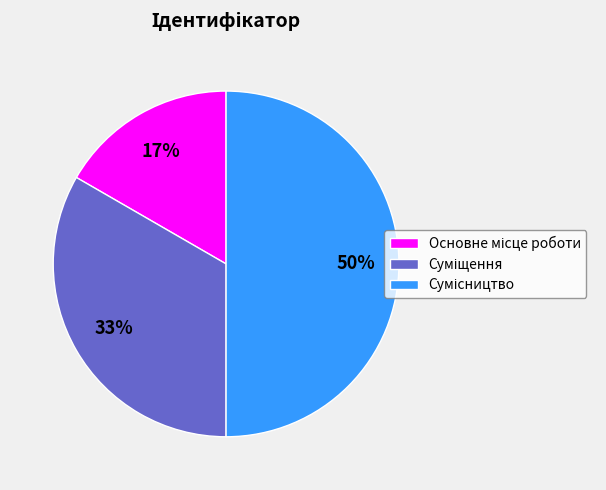

To the nearest percent, what is the average slice percentage?

33%